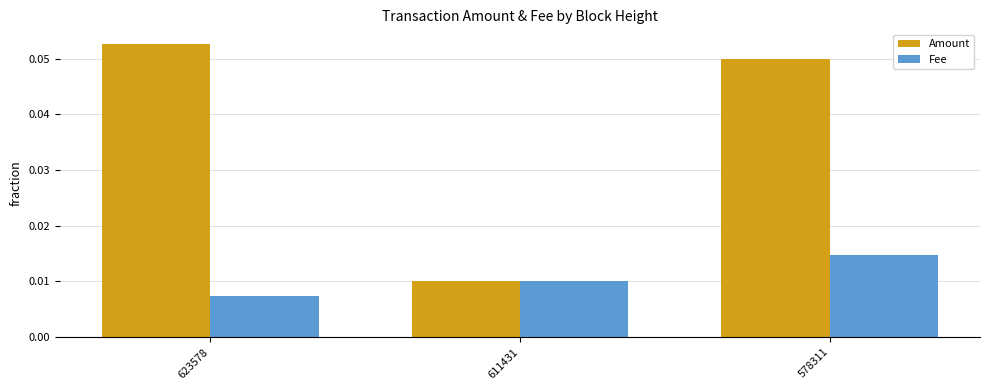

At which label is Fee closest to 0?

623578